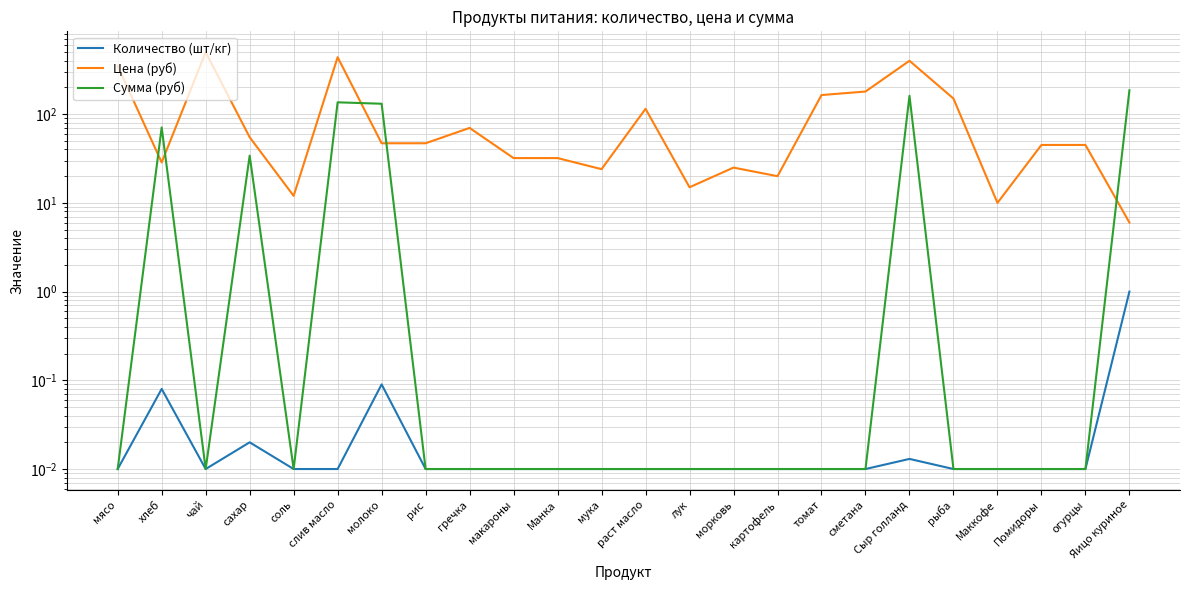

Where do Цена (руб) and Сумма (руб) first cross each other?

мясо and хлеб